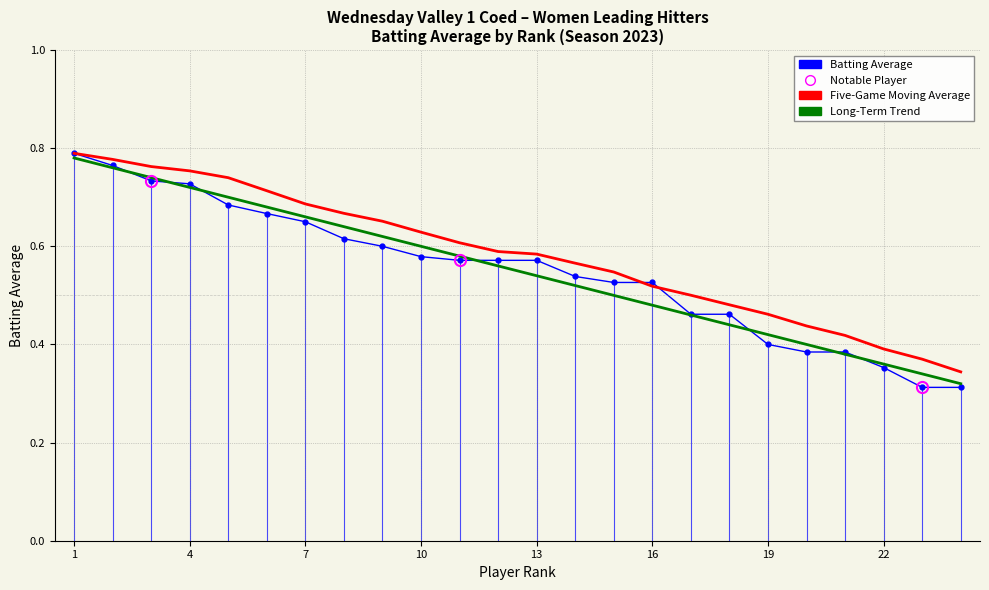

What are all the series names shown in the legend?

Batting Average, Five-Game Moving Average, Long-Term Trend